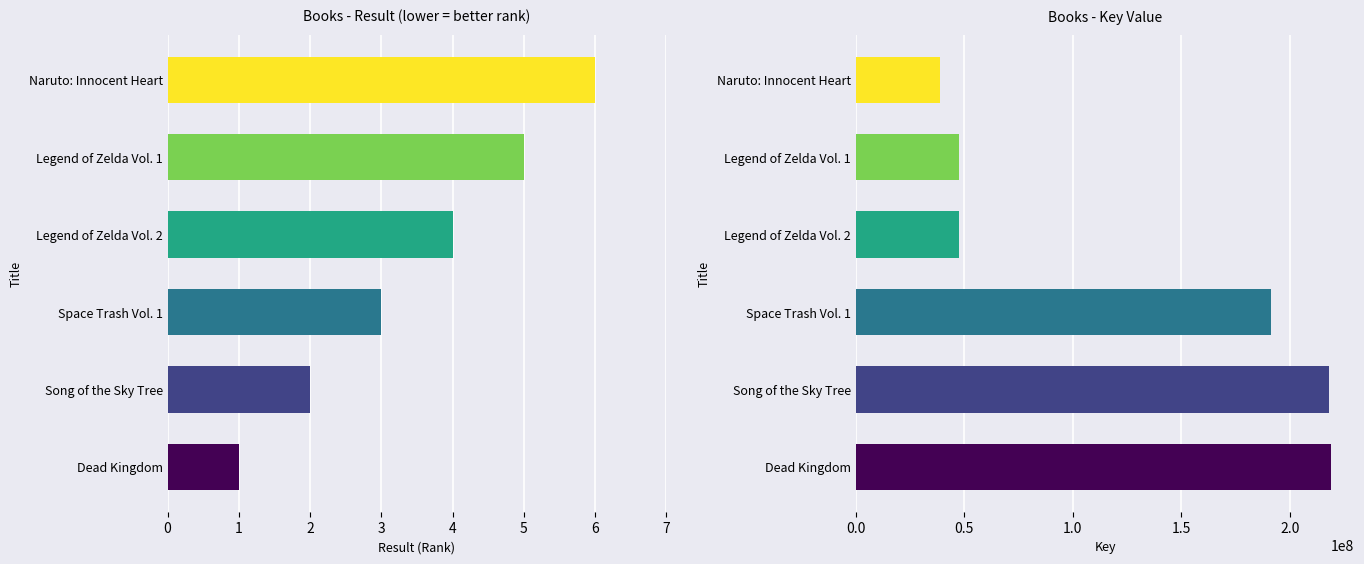

Which category has the highest value in the Key series?

Dead Kingdom